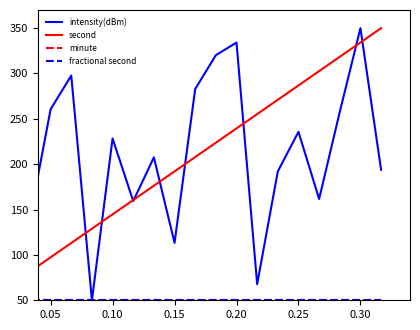

Is this an area chart (filled region under the line)?

No